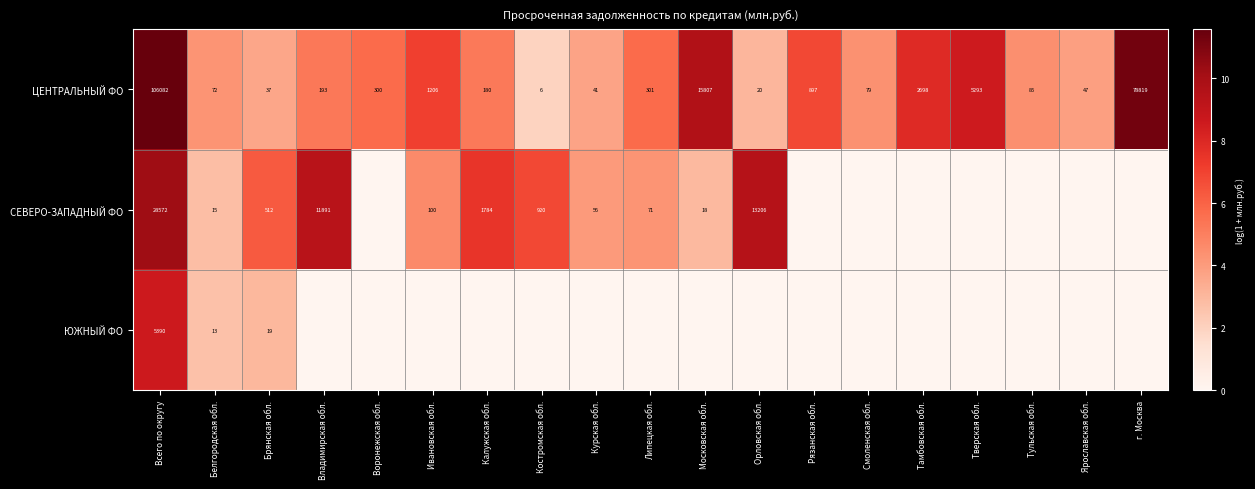

What is the difference between the maximum and minimum values in the ЦЕНТРАЛЬНЫЙ ФО series?

106076